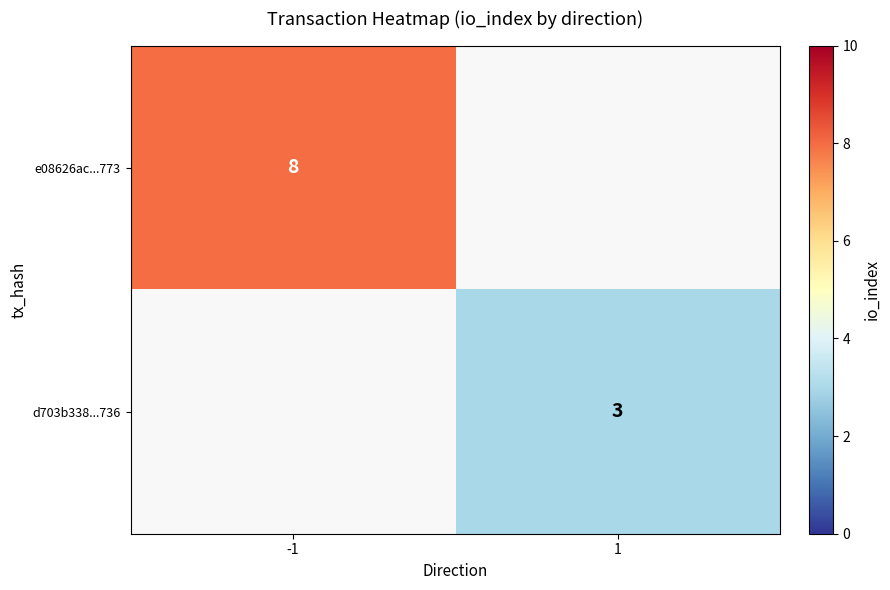

The value of d703b338...736 at 1 is 2. True or false?

False